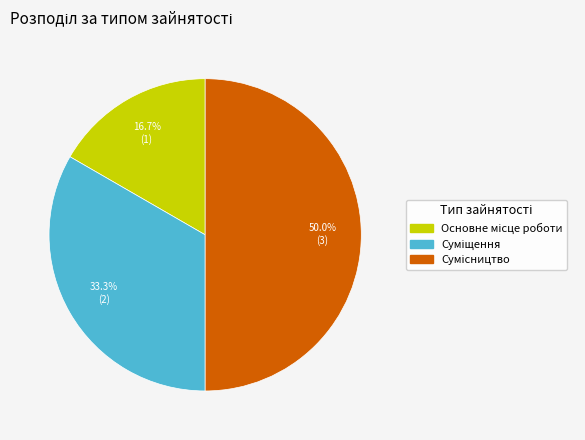

Count the number of slices in the pie.

3